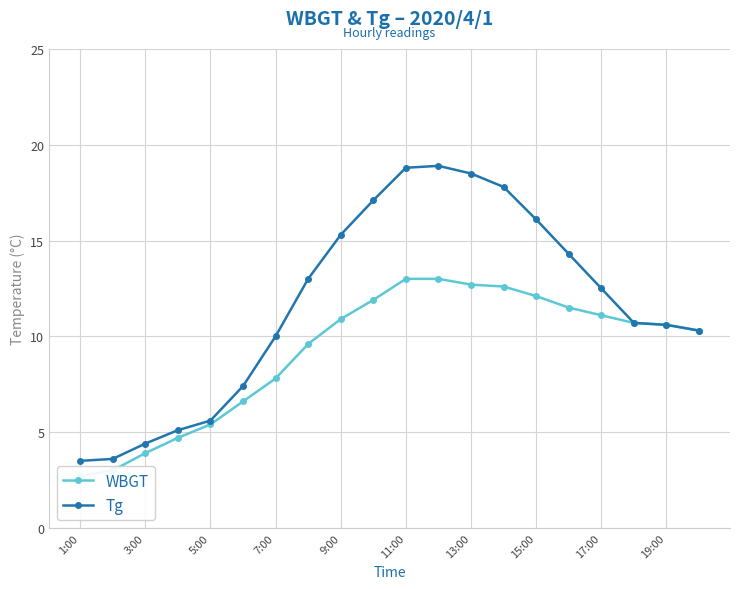

What is the maximum value shown in the chart?

18.9